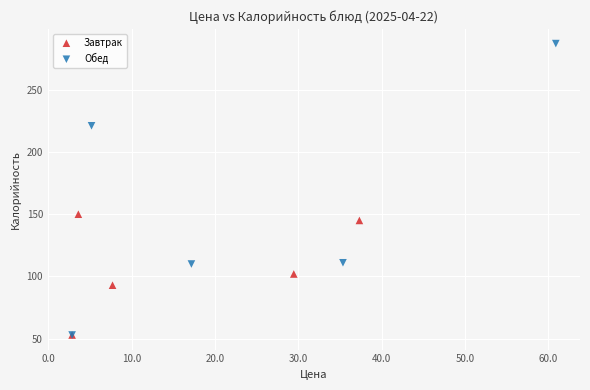

Which series contains the highest Y value?

Обед